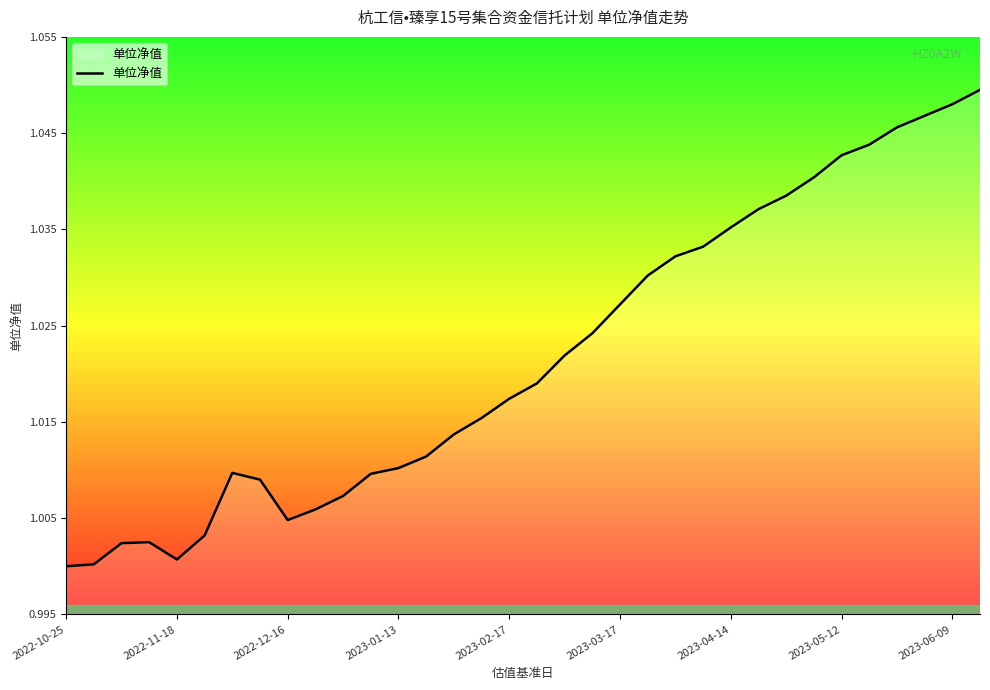

The chart shows a value of 0.5 at 2023-06-09. True or false?

False